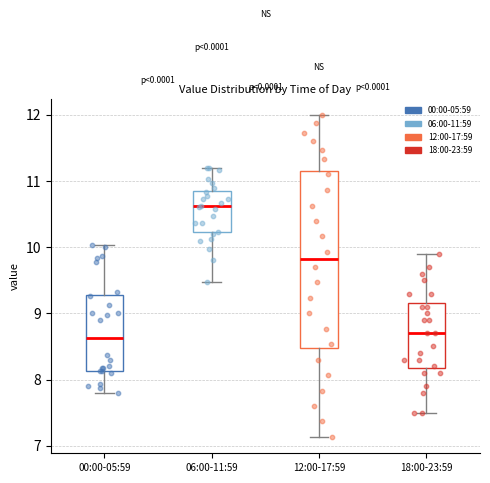

Reading left to right, transcribe this box plot: for each box, give where its median line is, the range the box spans, and where its two whiskers end, as read against the y-axis. The values are not printed on the chart, so give them approximately, as read against the axis.

00:00-05:59: median 8.6, box 8.1 to 9.3, whiskers 7.8 to 10.0
06:00-11:59: median 10.6, box 10.2 to 10.8, whiskers 9.5 to 11.2
12:00-17:59: median 9.8, box 8.5 to 11.2, whiskers 7.1 to 12.0
18:00-23:59: median 8.7, box 8.2 to 9.2, whiskers 7.5 to 9.9